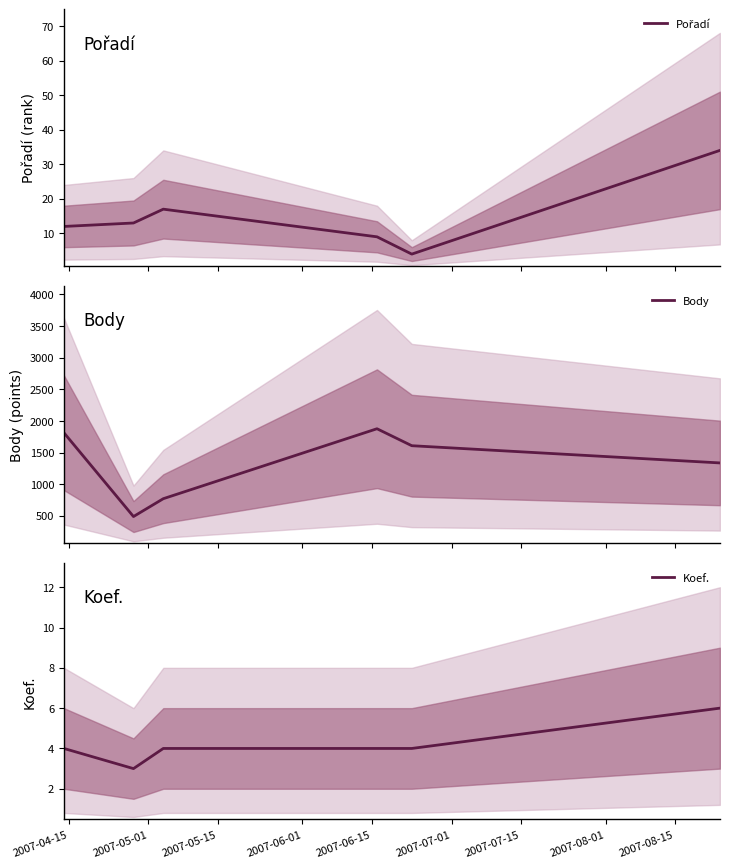

What is the maximum value shown in the chart?

1876